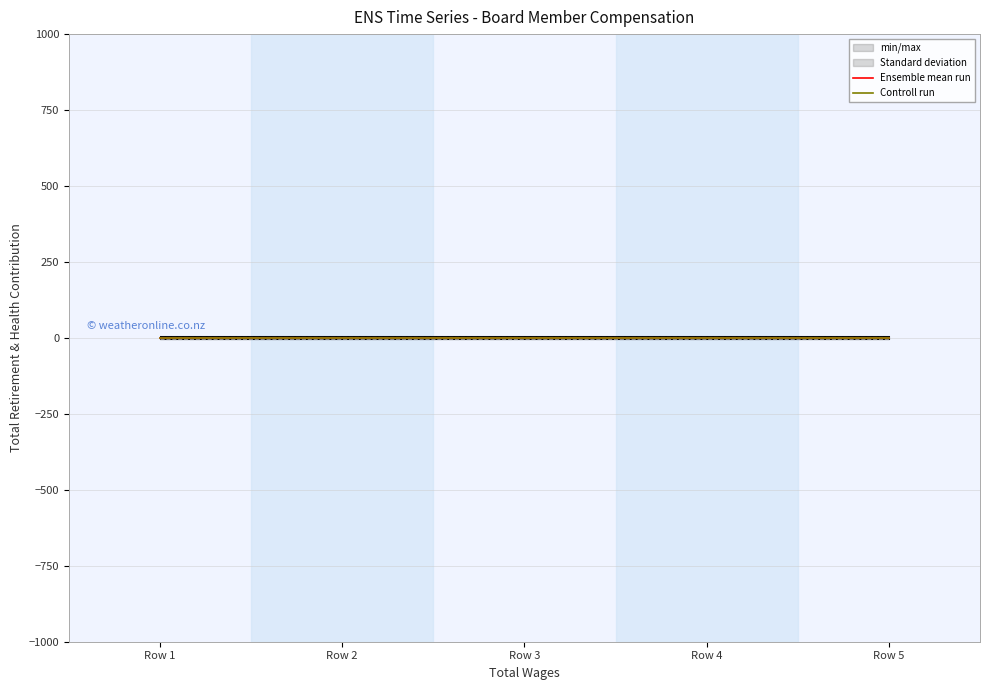

Rank the series at Row 1 from highest to lowest value.

Controll run, Ensemble mean run